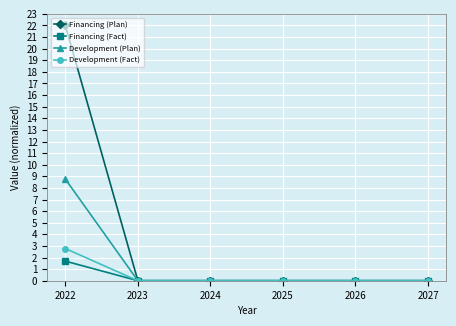

Count the number of categories in the chart.

6